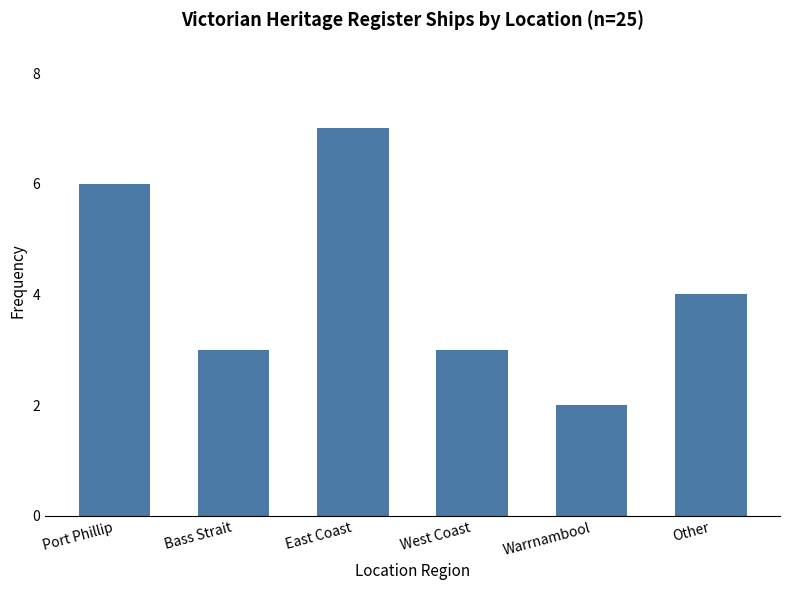

Which category has the highest value across all series?

East Coast